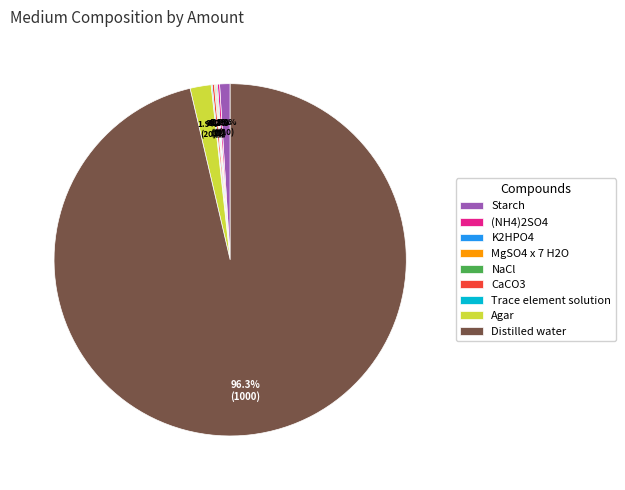

Which category has the biggest portion of the pie?

Distilled water